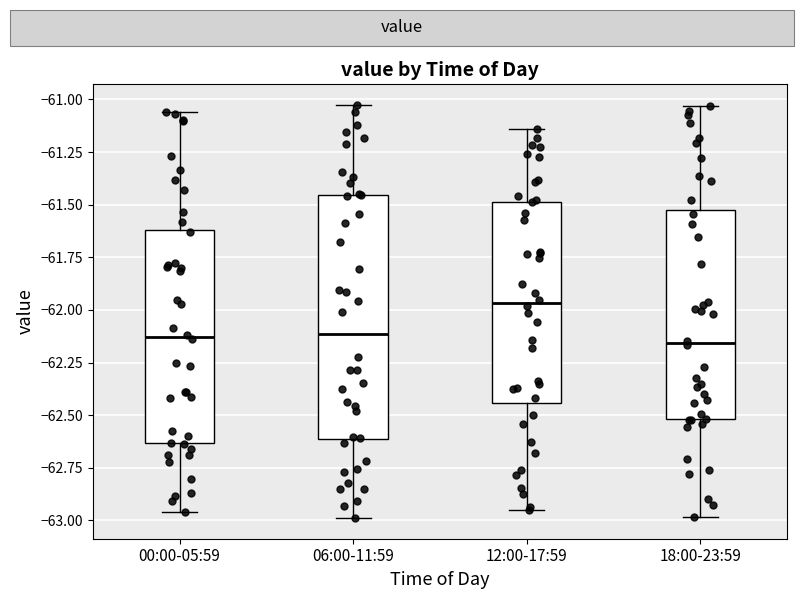

Comparing the boxes themselves (not the whiskers), which one is the tallest?

06:00-11:59